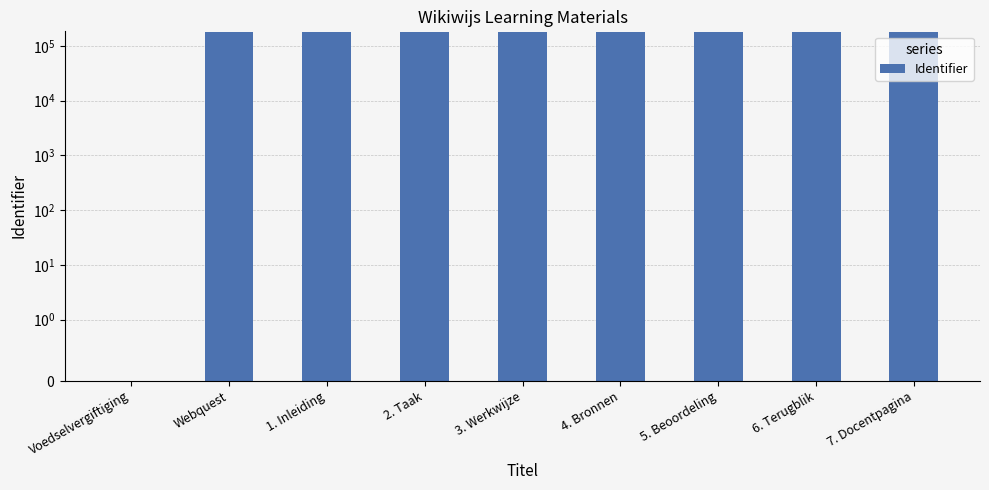

What is the maximum value shown in the chart?

174798